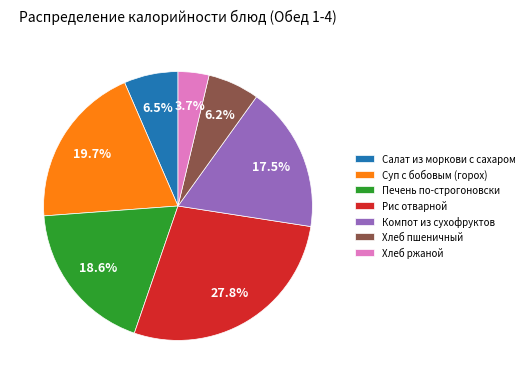

True or false: Хлеб пшеничный accounts for 1% of the total.

False